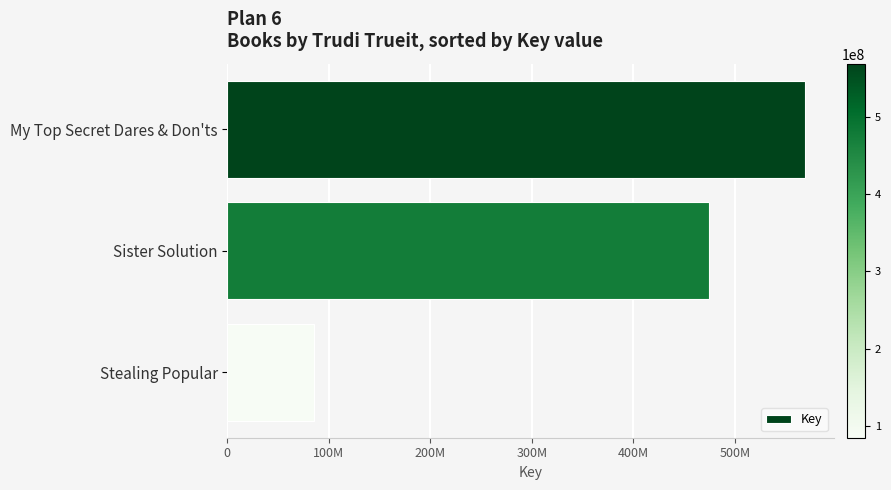

Where is the data nearest to the value 326890994?

Sister Solution